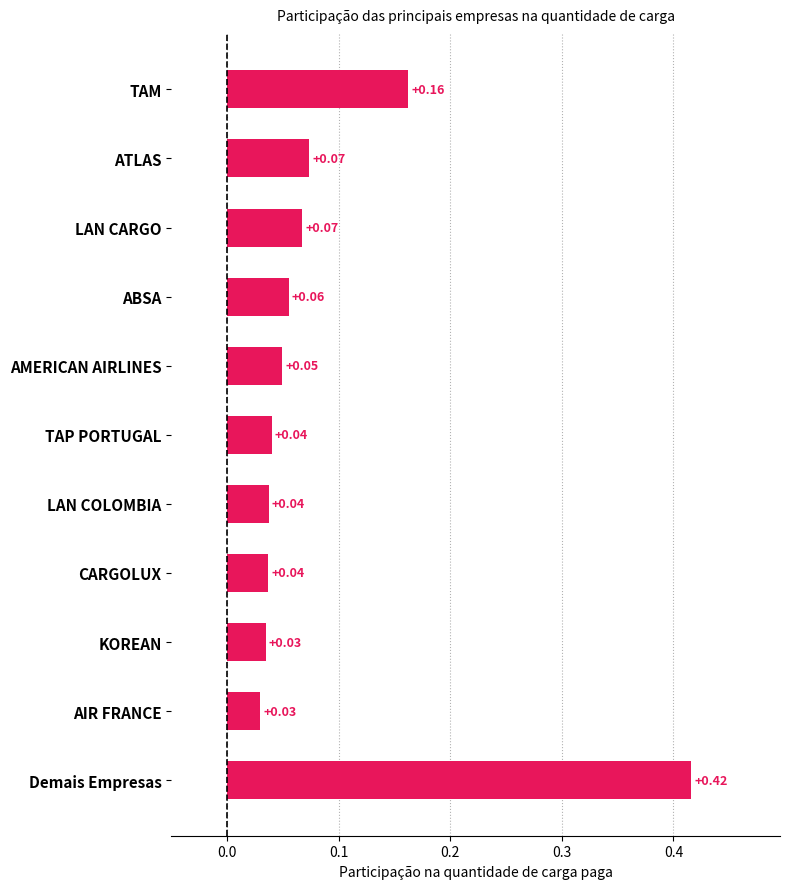

Which label corresponds to the largest value in the chart?

Demais Empresas